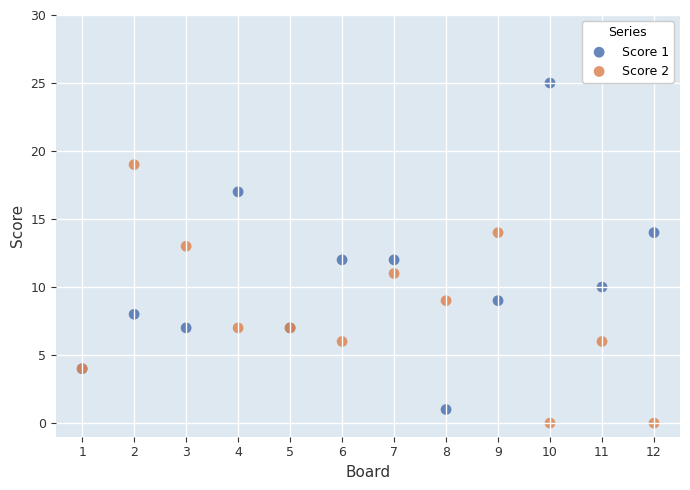

Which series reaches the maximum Y coordinate?

Score 1